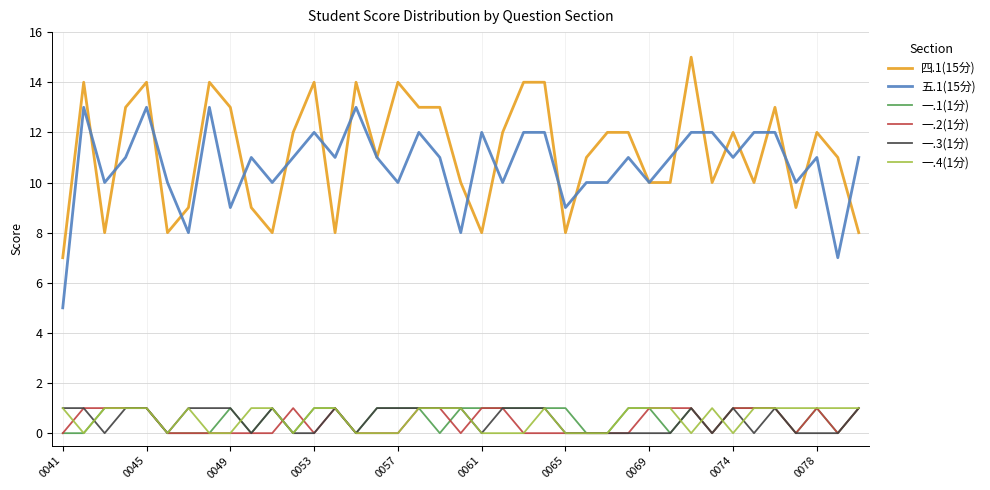

Reading left to right, extract all data points from this chart.

四.1(15分): 7	14	8	13	14	8	9	14	13	9	8	12	14	8	14	11	14	13	13	10	8	12	14	14	8	11	12	12	10	10	15	10	12	10	13	9	12	11	8
五.1(15分): 5	13	10	11	13	10	8	13	9	11	10	11	12	11	13	11	10	12	11	8	12	10	12	12	9	10	10	11	10	11	12	12	11	12	12	10	11	7	11
一.1(1分): 0	0	1	1	1	0	0	0	1	0	1	0	1	1	0	1	1	1	0	1	1	1	1	1	1	0	0	1	1	0	1	0	1	1	1	0	1	0	1
一.2(1分): 0	1	1	1	1	0	0	0	0	0	0	1	0	1	0	0	0	1	1	0	1	1	0	0	0	0	0	0	1	1	1	0	1	1	1	0	1	0	1
一.3(1分): 1	1	0	1	1	0	1	1	1	0	1	0	0	1	0	1	1	1	1	1	0	1	1	1	0	0	0	0	0	0	1	0	1	0	1	0	0	0	1
一.4(1分): 1	0	1	1	1	0	1	0	0	1	1	0	1	1	0	0	0	1	1	1	0	0	0	1	0	0	0	1	1	1	0	1	0	1	1	1	1	1	1